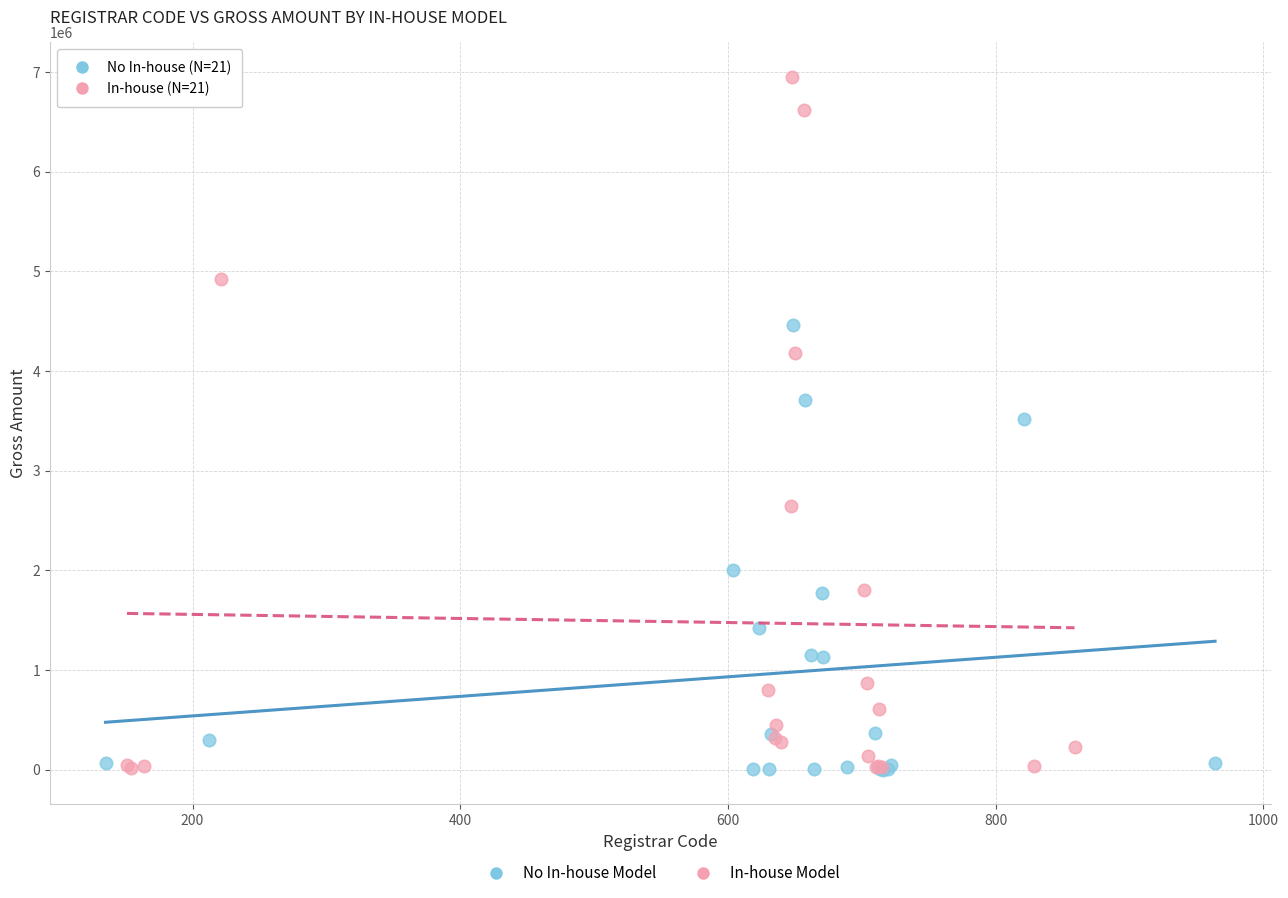

Which series has the largest Y range (max minus min)?

In-house Model